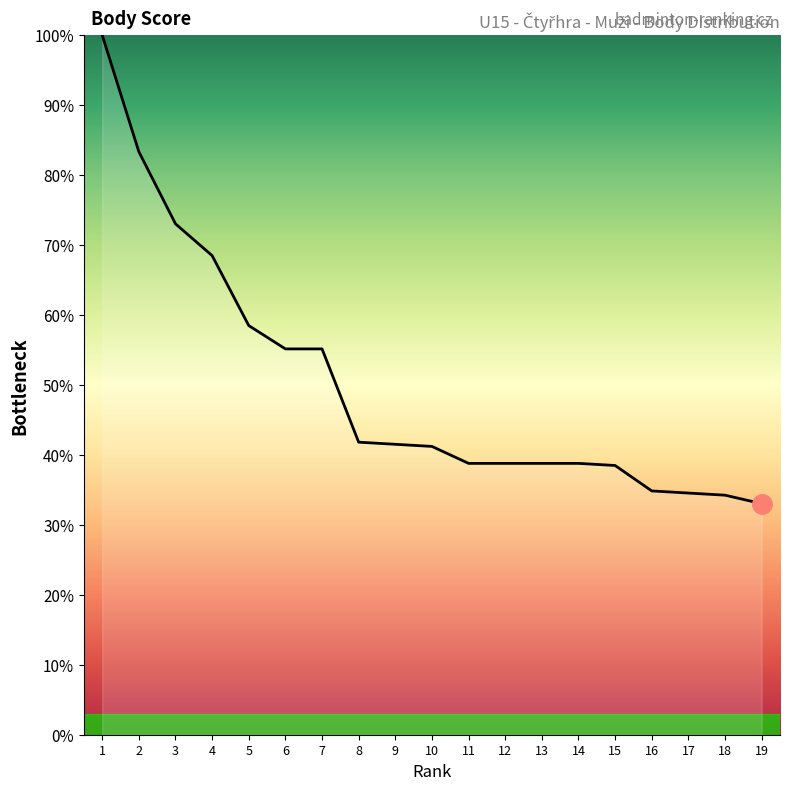

Where is the data nearest to the value 66?

4